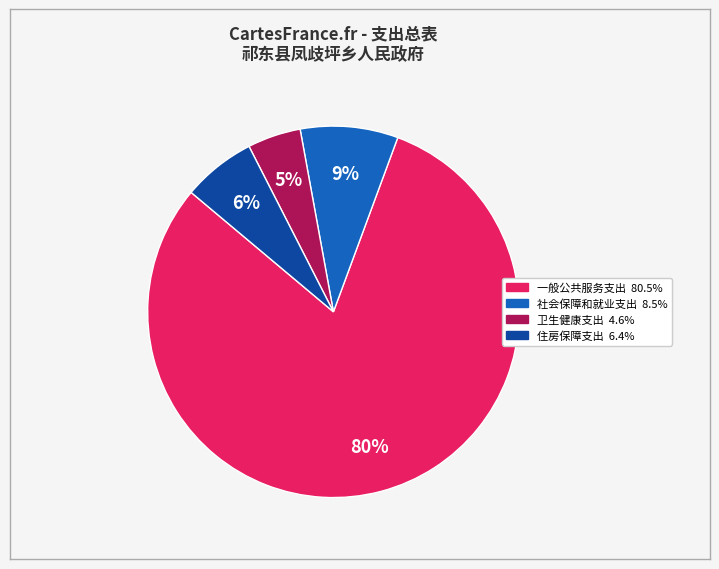

To the nearest percent, what is the average slice percentage?

25%